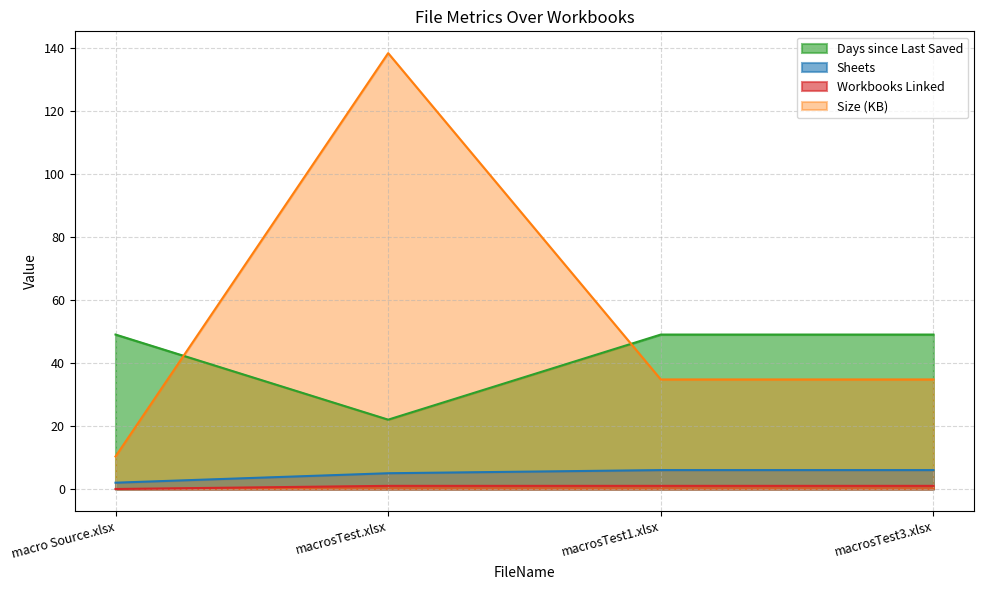

Reading left to right, transcribe all the data shown in this chart.

Sheets: macro Source.xlsx=2.0	macrosTest.xlsx=5.0	macrosTest1.xlsx=6.0	macrosTest3.xlsx=6.0
Size: macro Source.xlsx=10.3	macrosTest.xlsx=138.3	macrosTest1.xlsx=34.8	macrosTest3.xlsx=34.8
Days since Last Saved: macro Source.xlsx=49.0	macrosTest.xlsx=22.0	macrosTest1.xlsx=49.0	macrosTest3.xlsx=49.0
Workbooks Linked: macro Source.xlsx=0.0	macrosTest.xlsx=1.0	macrosTest1.xlsx=1.0	macrosTest3.xlsx=1.0